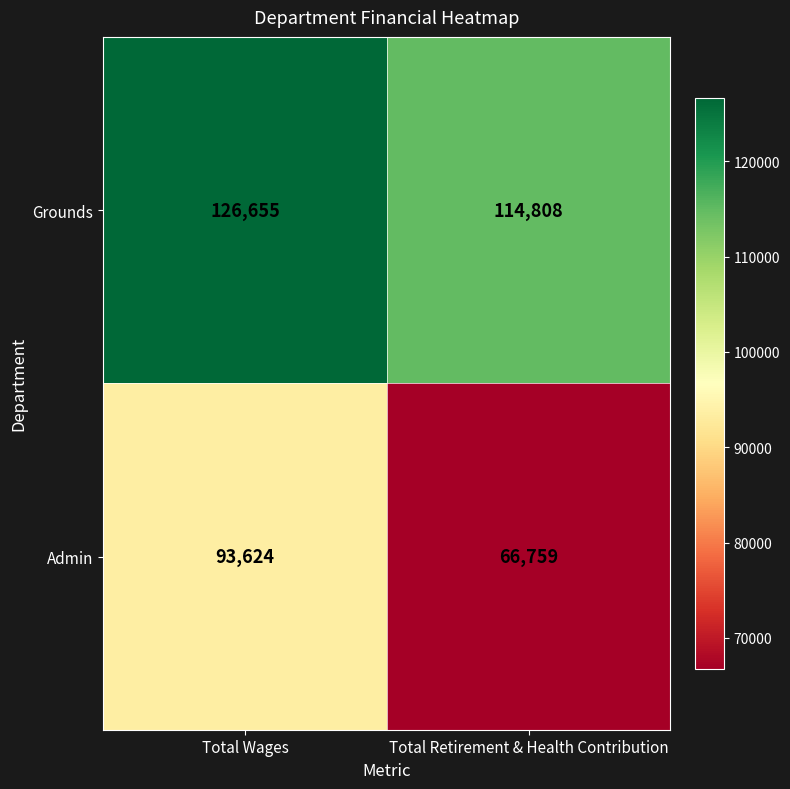

Rank the series by their maximum value, from highest to lowest.

Grounds, Admin